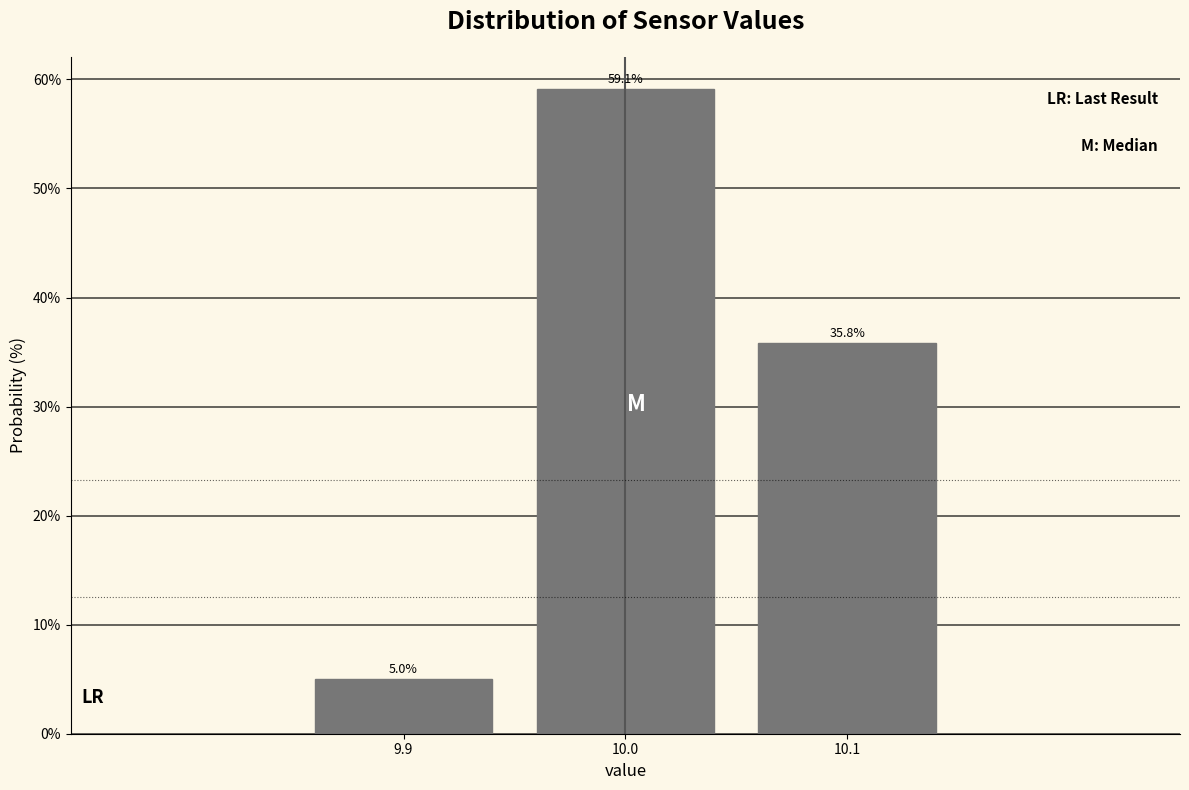

Reading left to right, transcribe all the data shown in this chart.

5.0	59.1	35.8